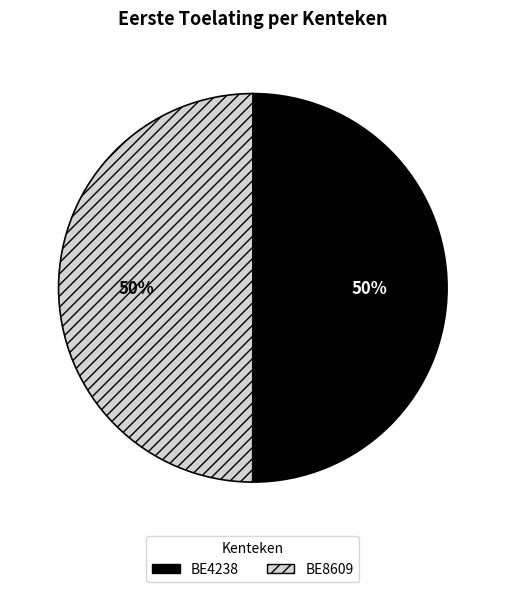

True or false: BE8609 accounts for 59% of the total.

False